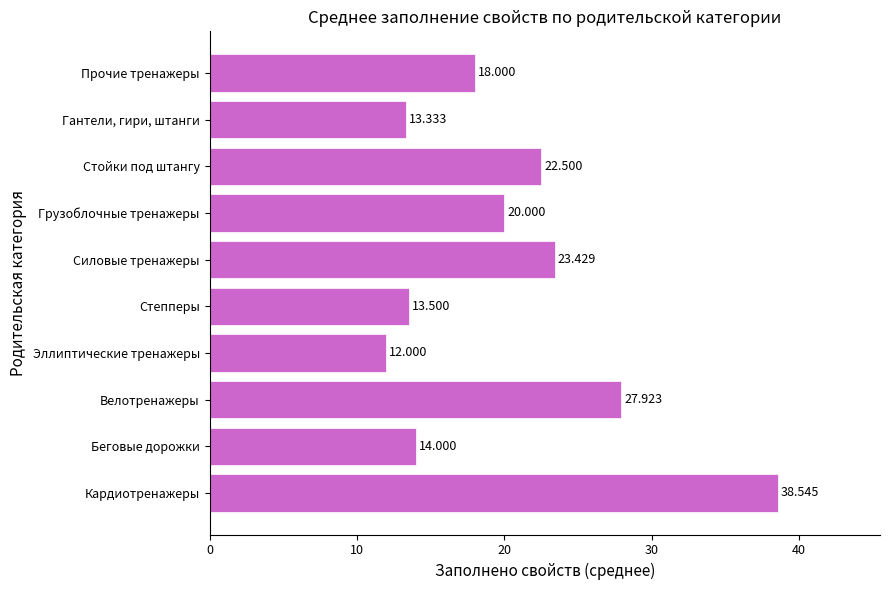

At which label is the value closest to 25?

Силовые тренажеры